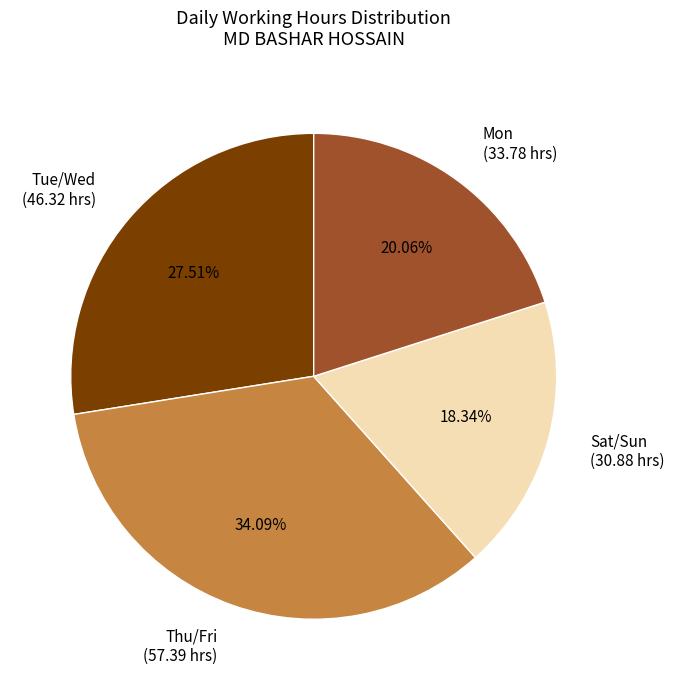

Is there any slice that represents more than half of the pie?

No